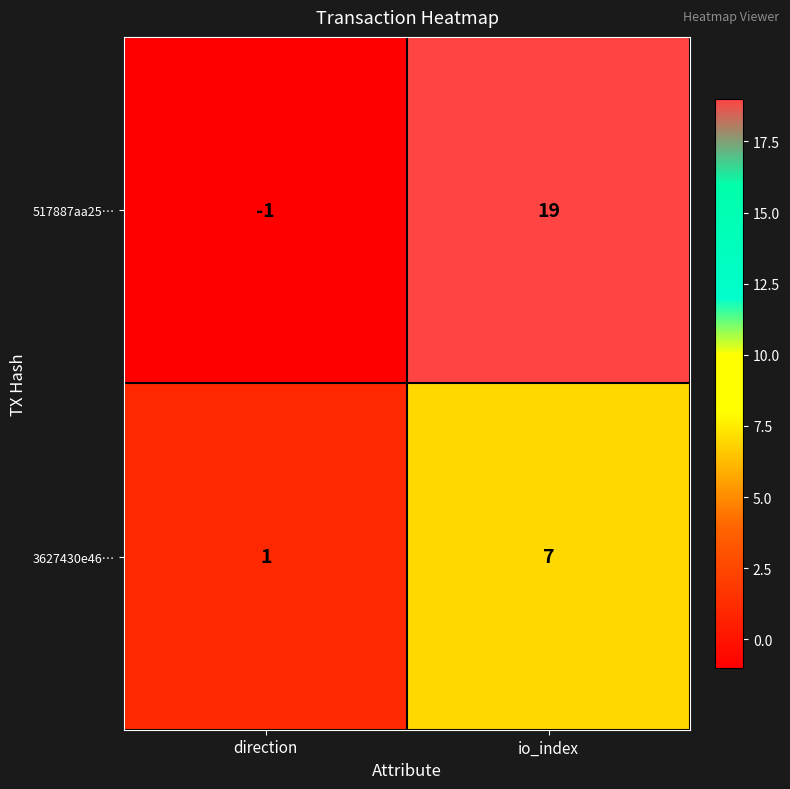

How many distinct data groups are displayed?

2